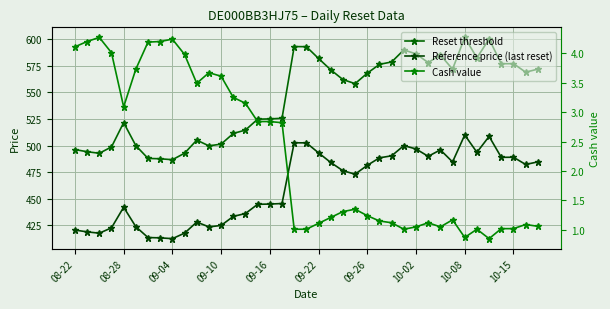

What value does the Reference price (last reset) series have at 26?

490.4